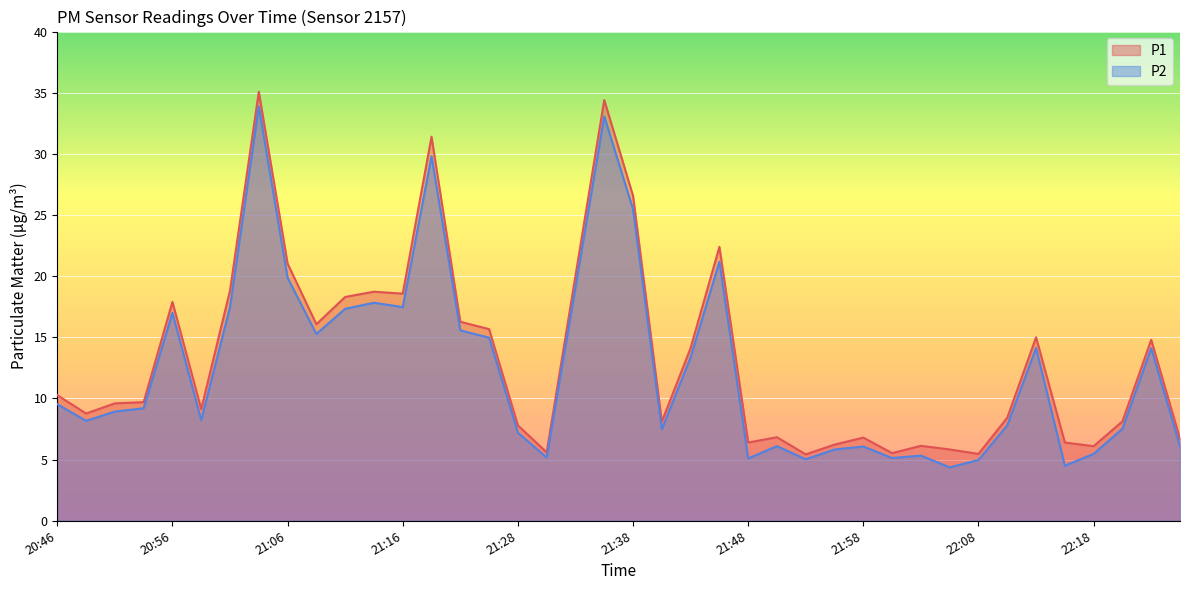

How many lines are shown in the chart?

2